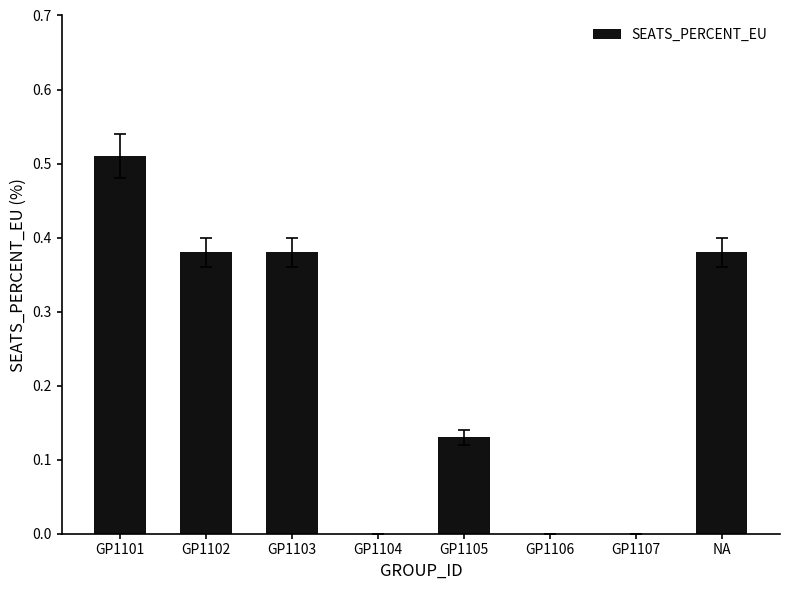

Which has a higher value, GP1103 or GP1104?

GP1103